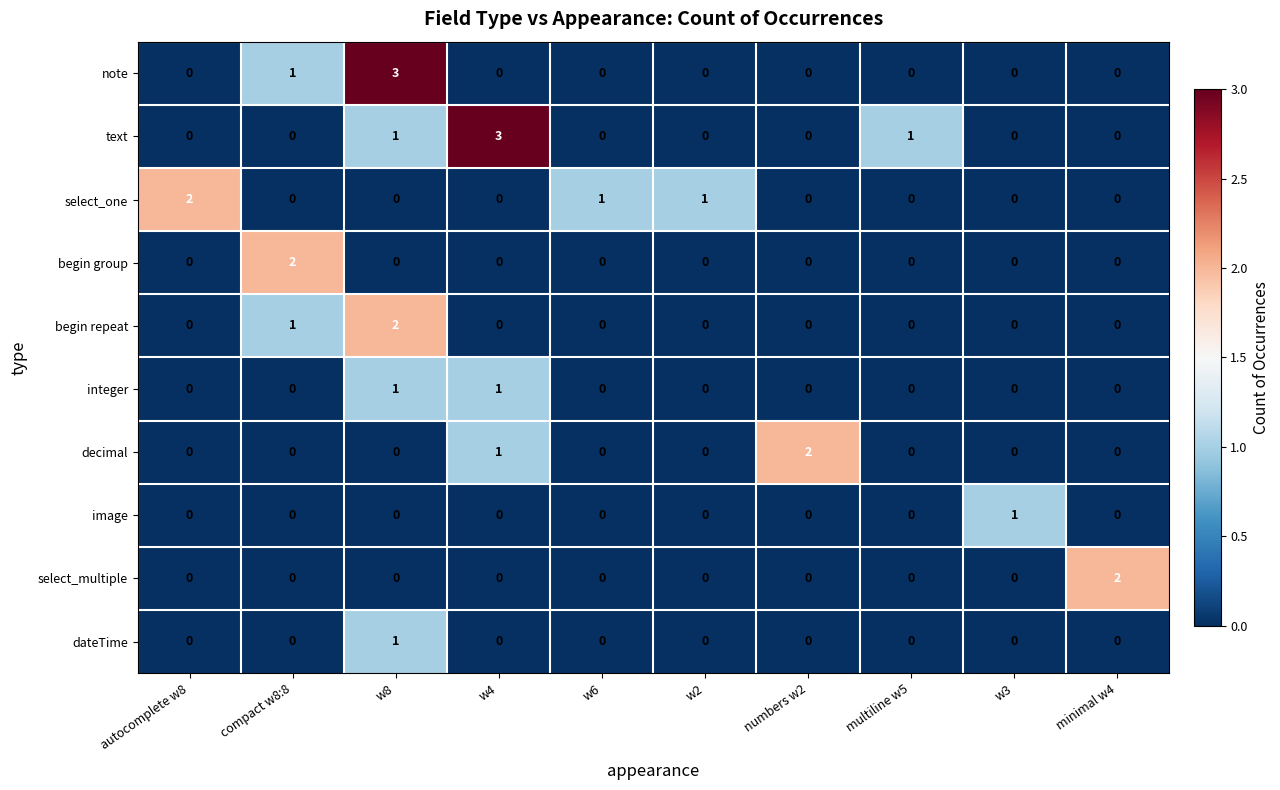

What is the maximum value shown in the chart?

3